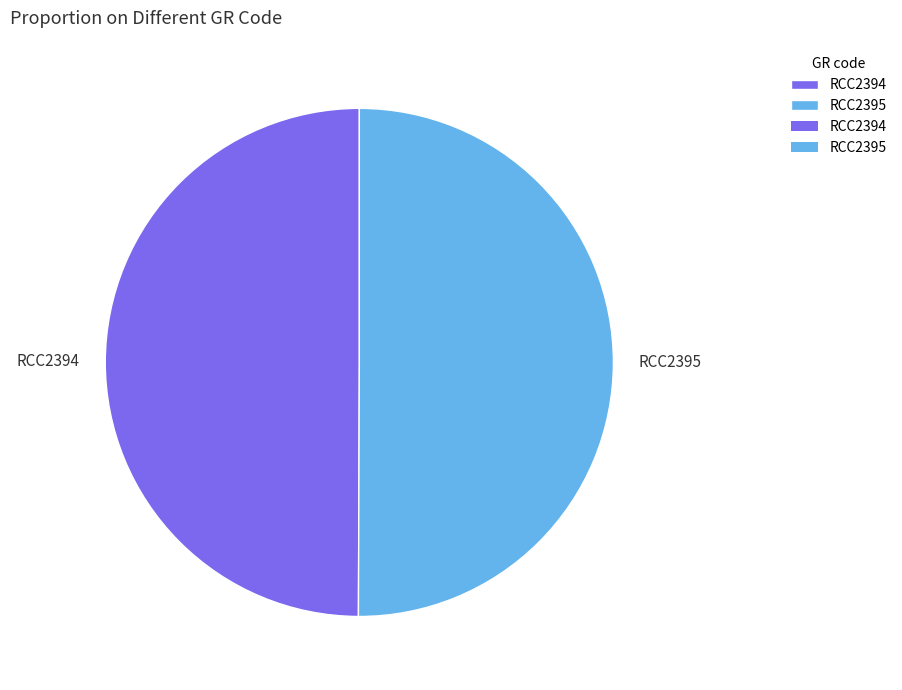

Do RCC2394 and RCC2395 together represent more than half of the pie?

Yes